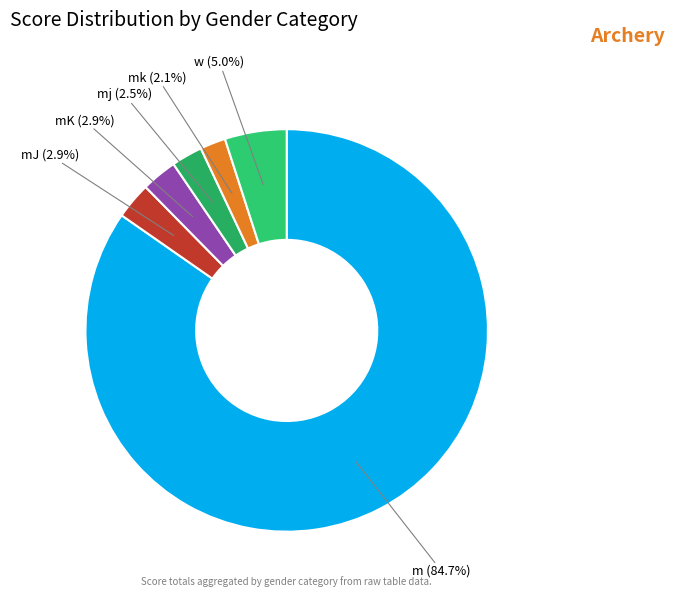

Which category has the biggest portion of the pie?

m